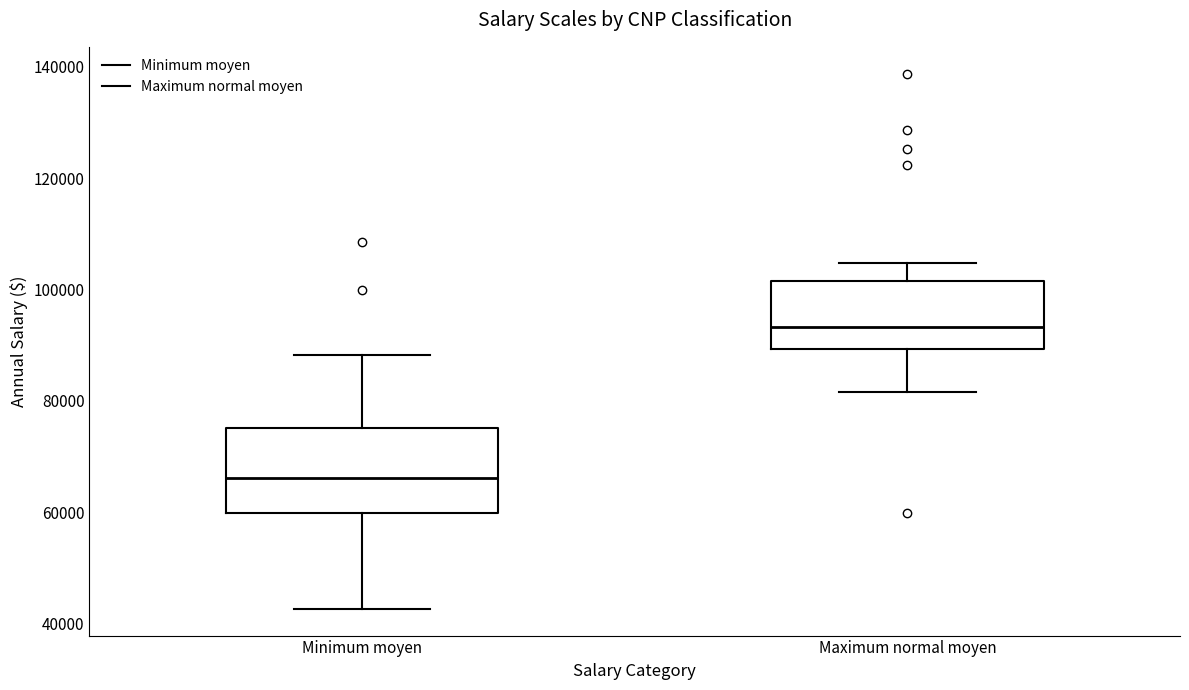

Where is the upper edge of the box for Minimum moyen on the y-axis? The values are not printed on the chart, so give them approximately, as read against the axis.

76000